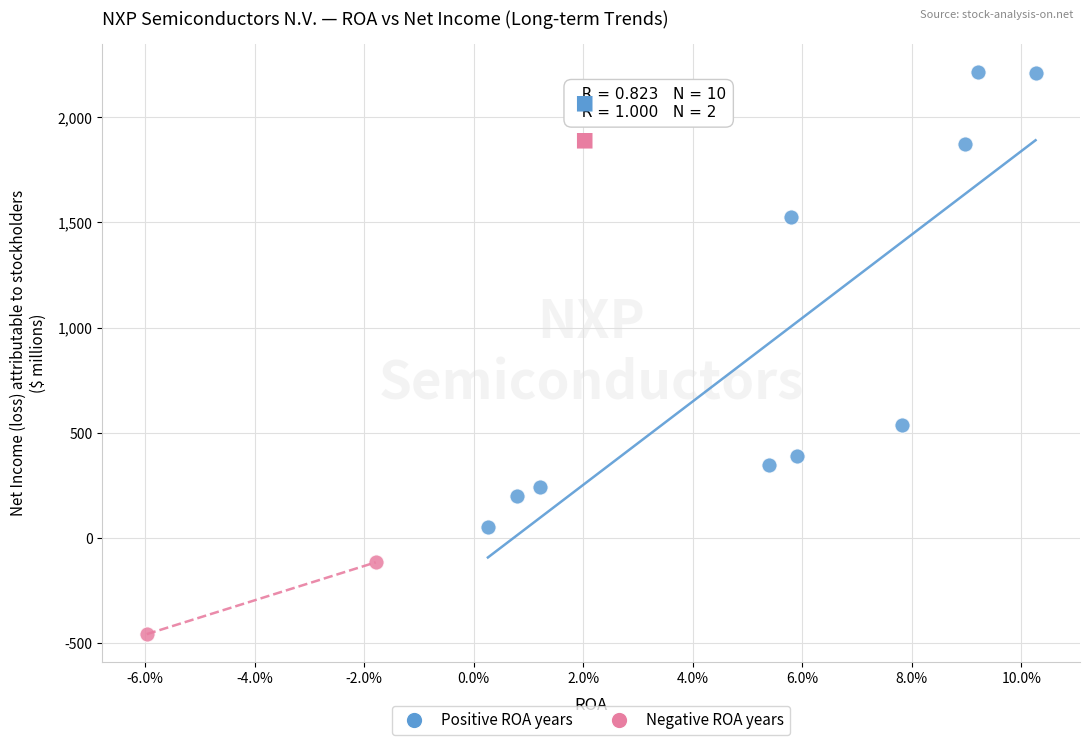

Which series contains the lowest Y value?

Negative ROA years